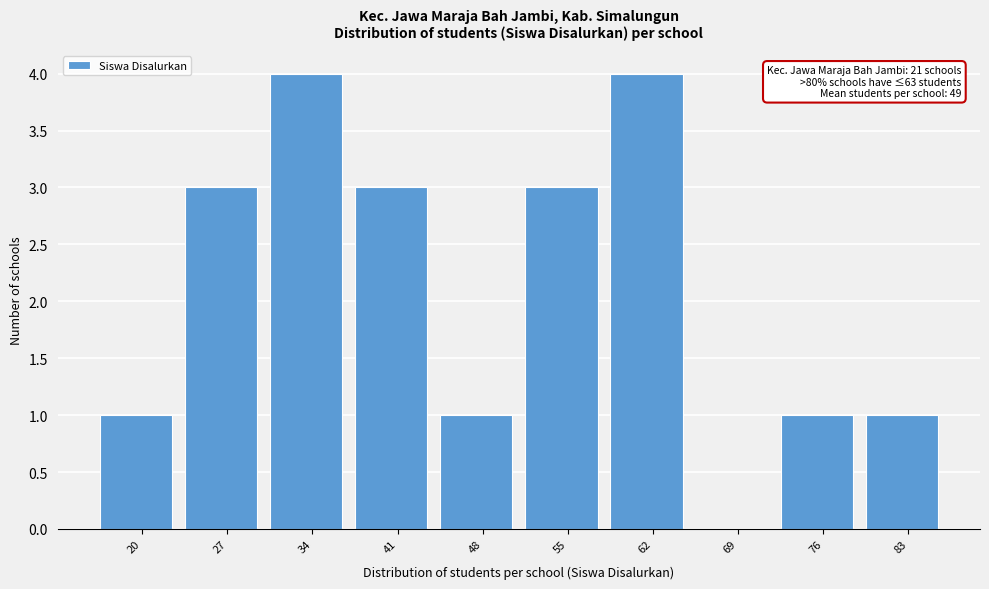

Reading left to right, transcribe all the data shown in this chart.

20=1	27=3	34=4	41=3	48=1	55=3	62=4	69=0	76=1	83=1